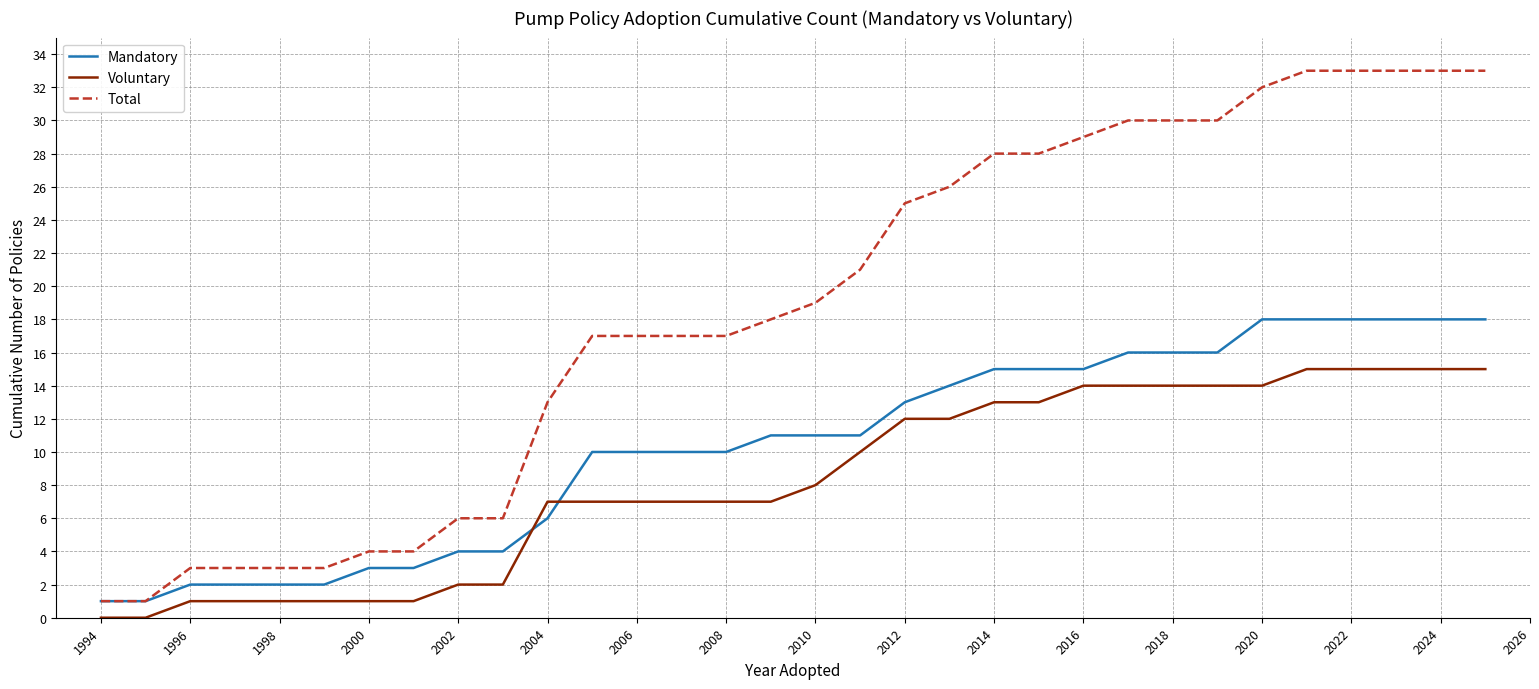

True or false: Mandatory and Voluntary cross at least once.

True